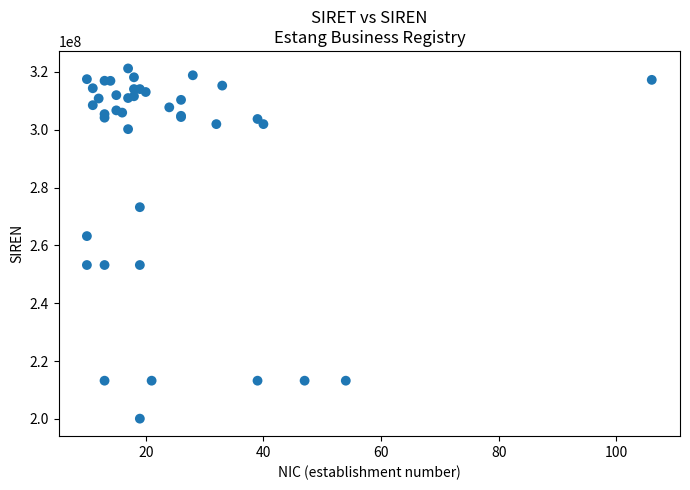

What Y value in the scatter plot is closest to 260625143?

263201212